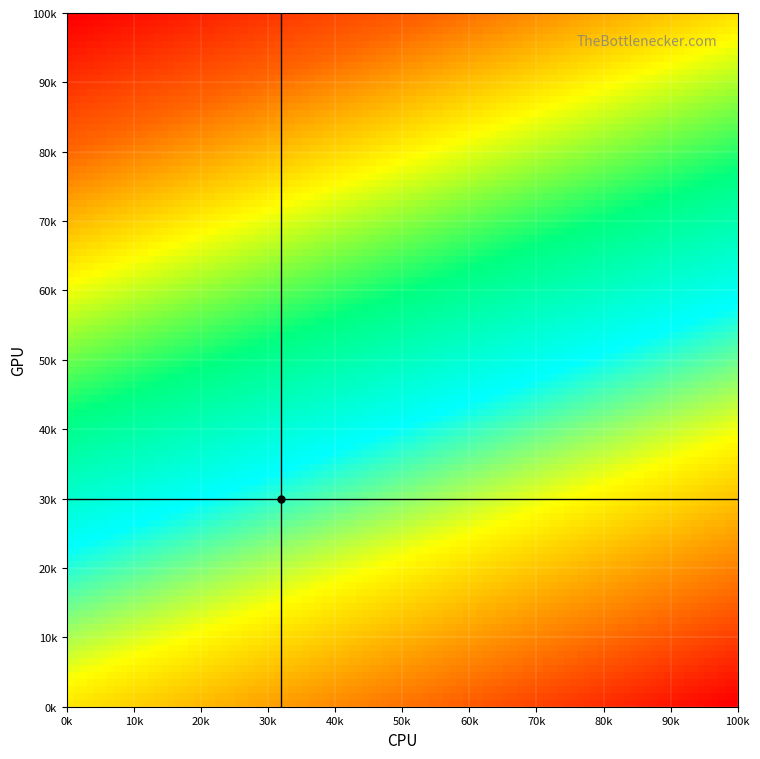

How many distinct data groups are displayed?

6